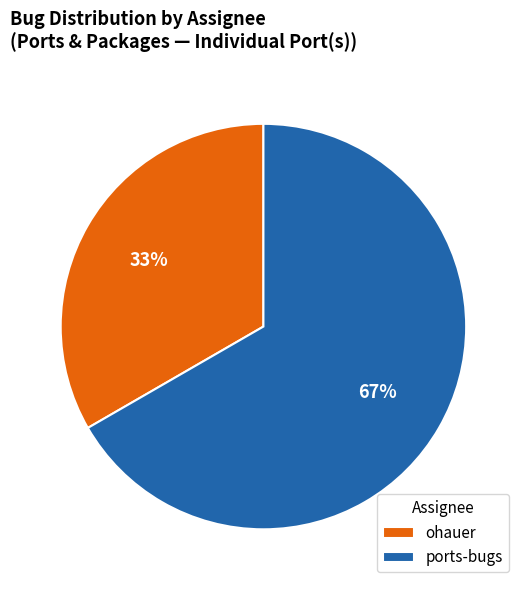

Count the number of slices in the pie.

2